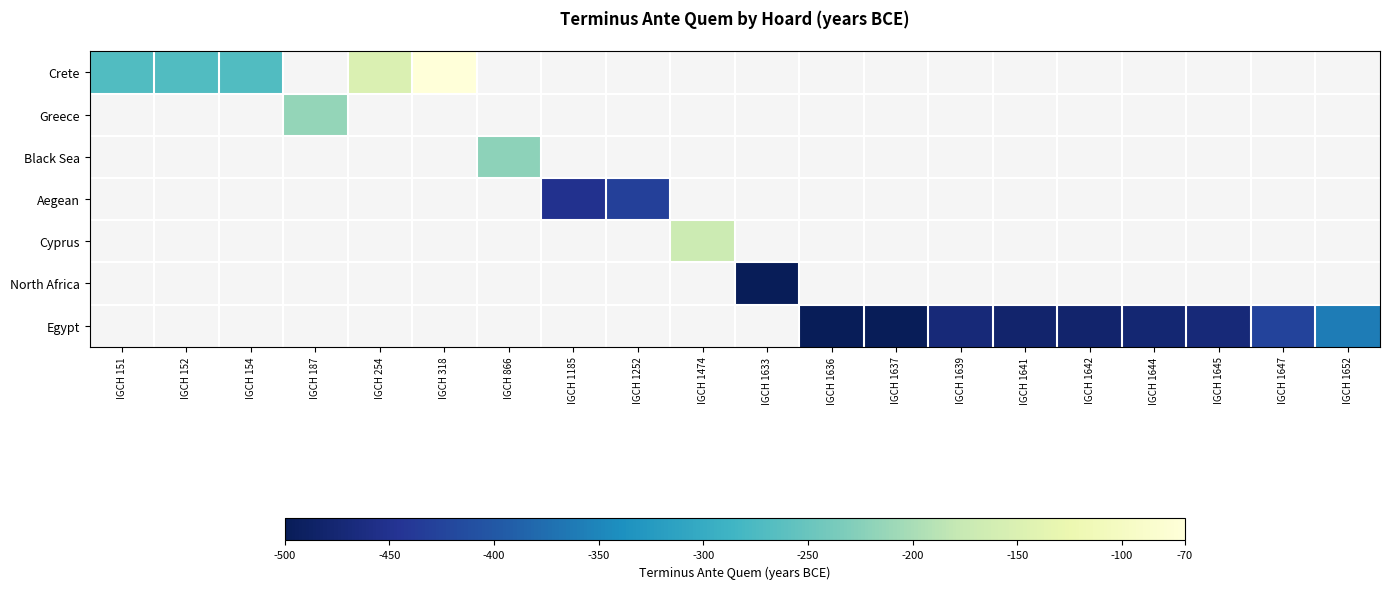

What is the difference between the highest and lowest values at IGCH 1639?

470